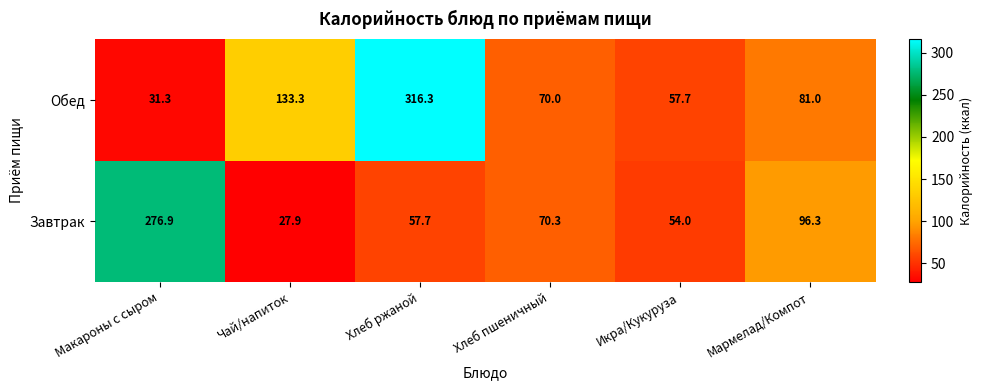

Count the number of categories in the chart.

6